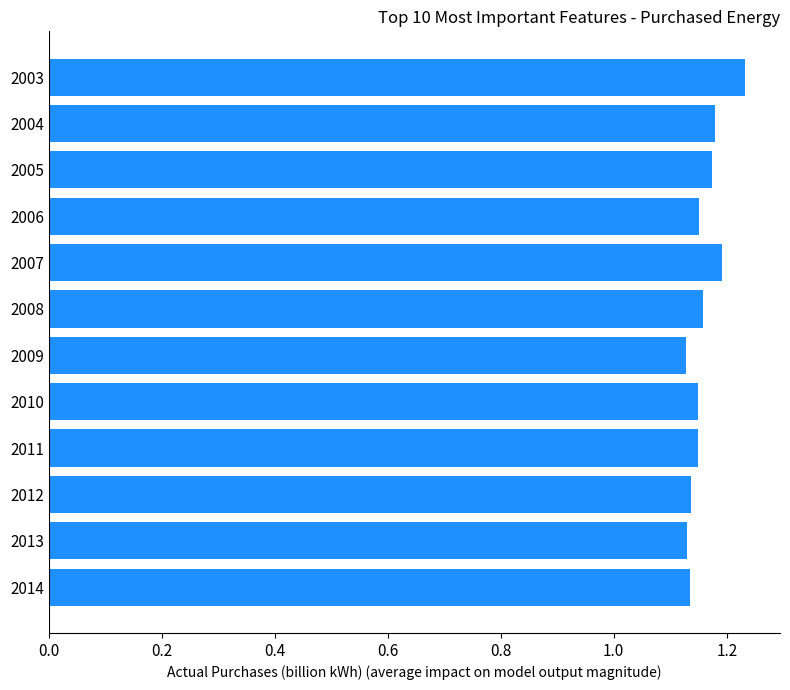

What is the sum of the values at 2009 and 2006?

2.3